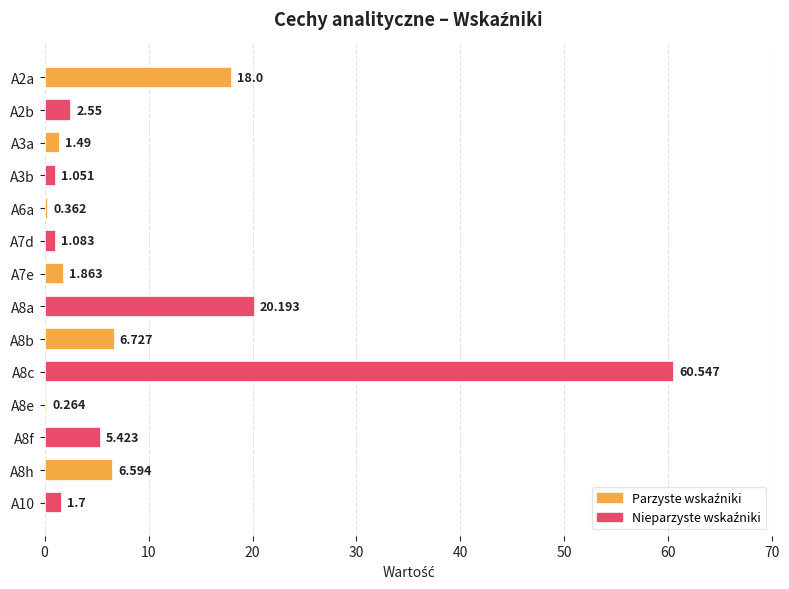

Count the number of values greater than 2.

7